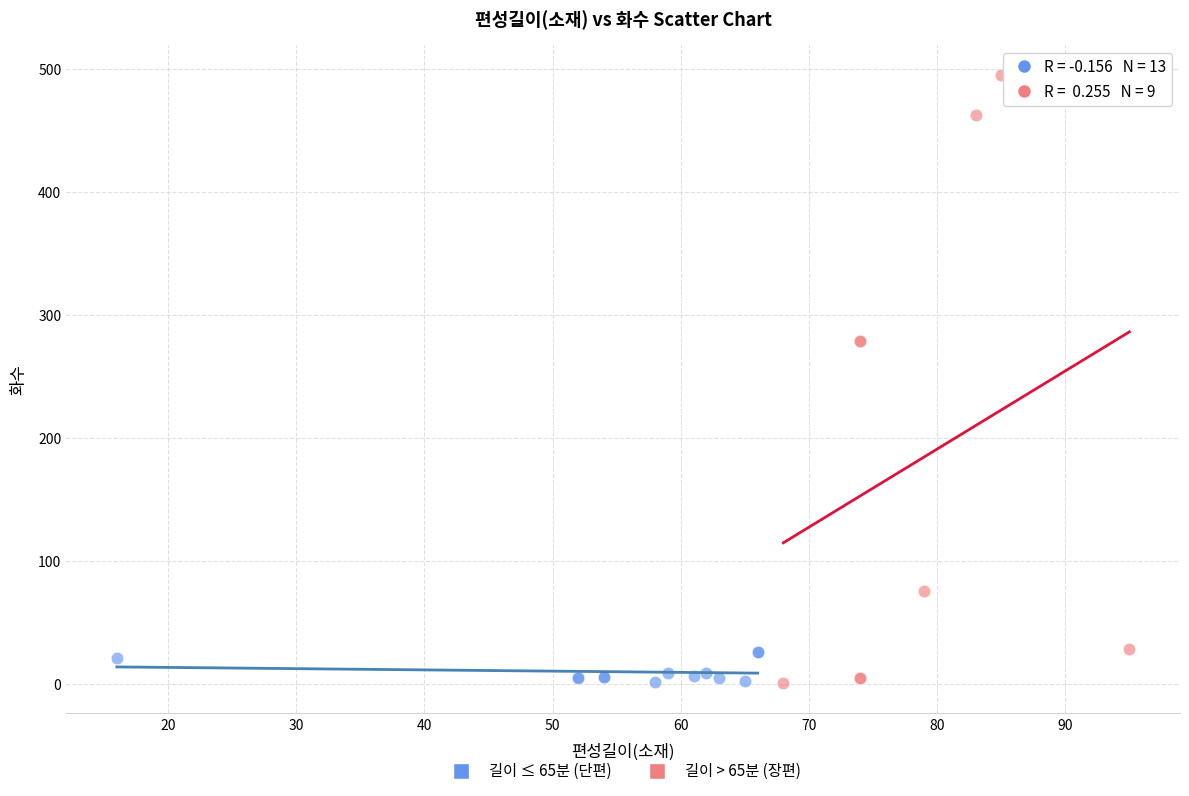

What are all the series names shown in the legend?

길이 ≤ 65분 (단편), 길이 > 65분 (장편)